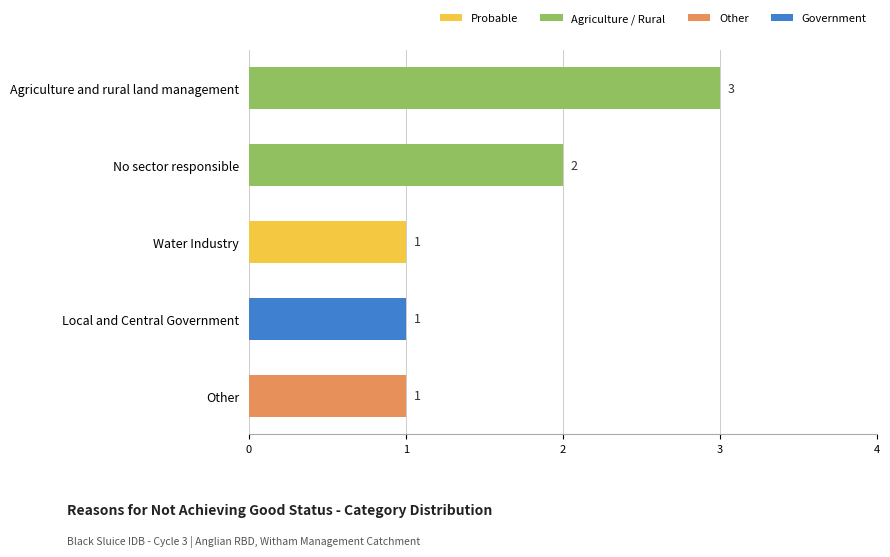

Approximately how many times larger is the value at Agriculture and rural land management compared to Other?

3.0